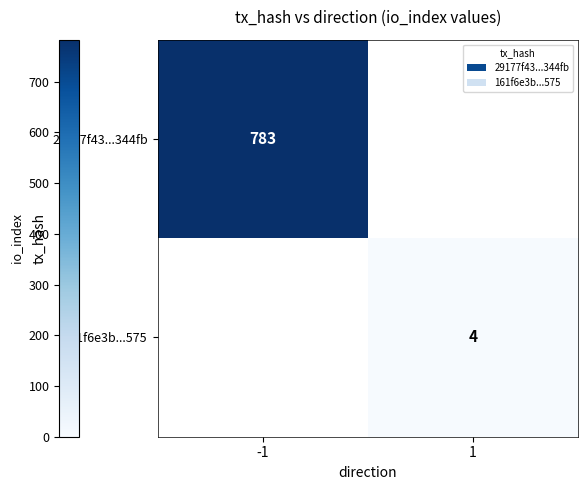

At how many categories does at least one series exceed 215?

1